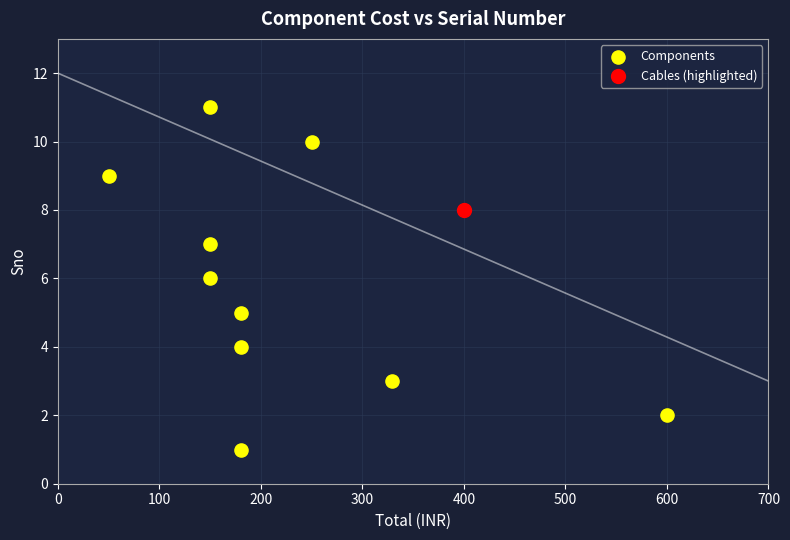

What are all the series names shown in the legend?

Components, Cables (highlighted)